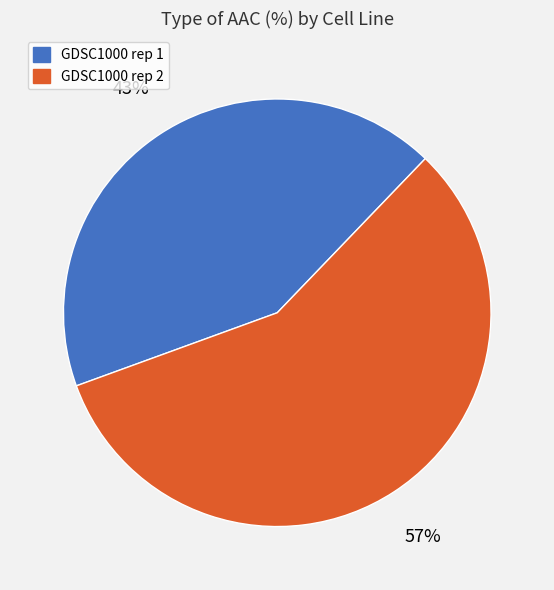

Count the number of slices in the pie.

2